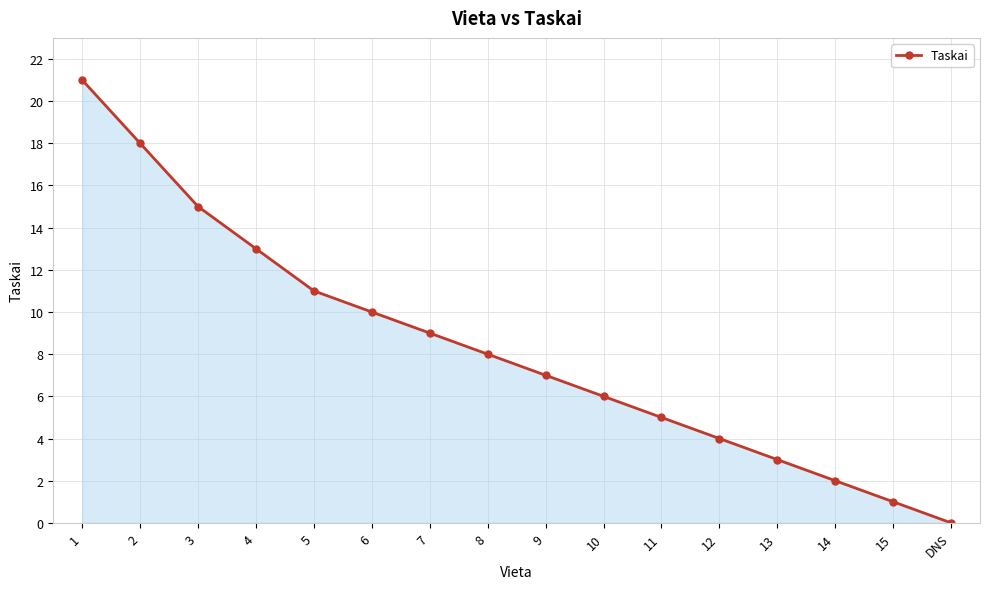

How many lines are shown in the chart?

1